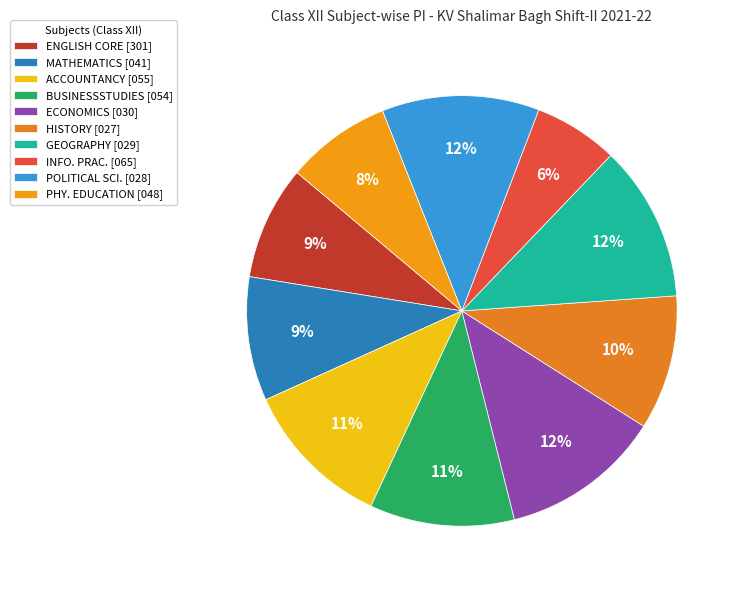

To the nearest percent, what is the average slice percentage?

10%